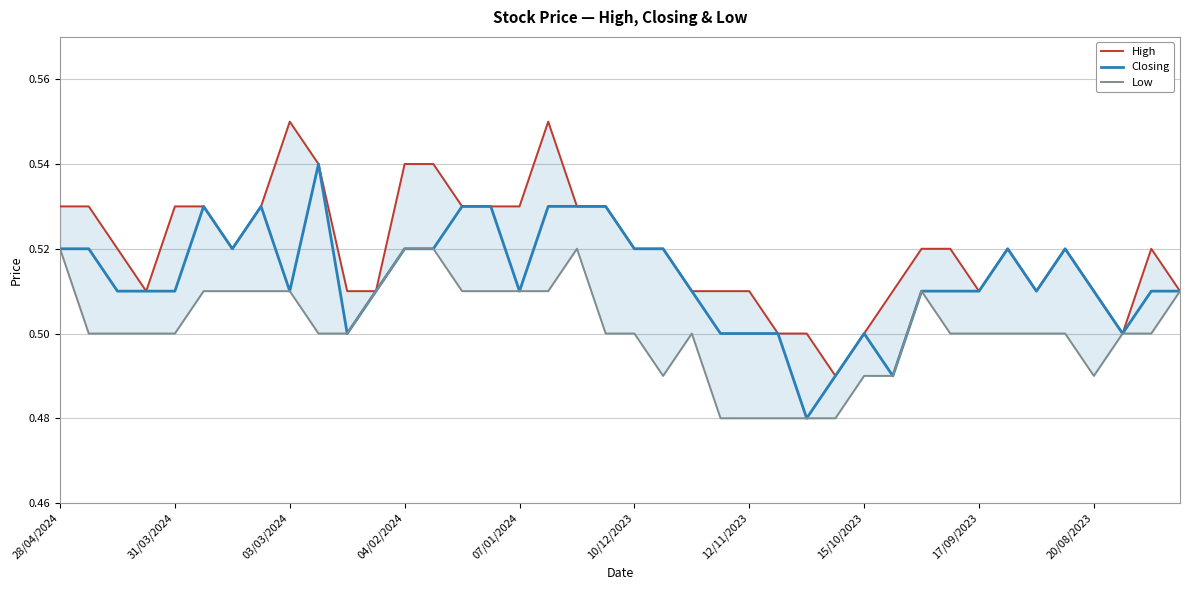

Between 25 and 26, which series saw the biggest shift?

Closing